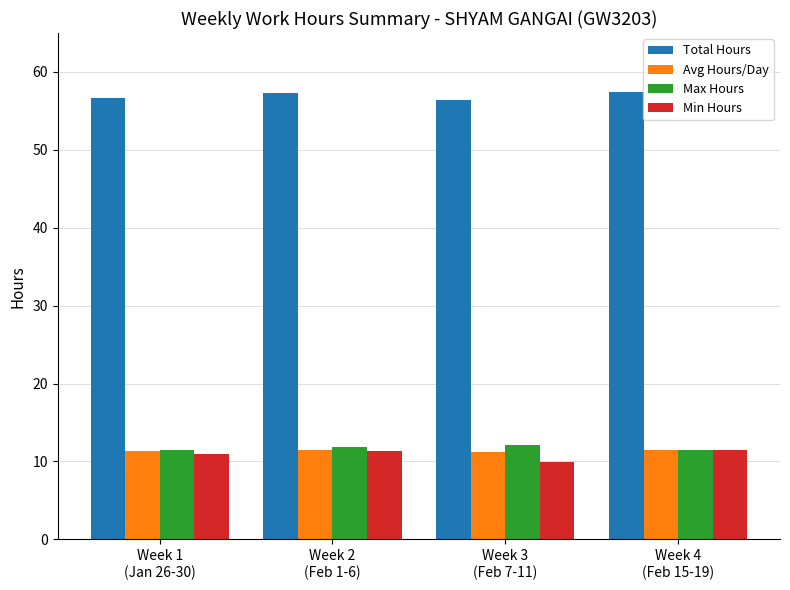

How many groups of bars are there?

4